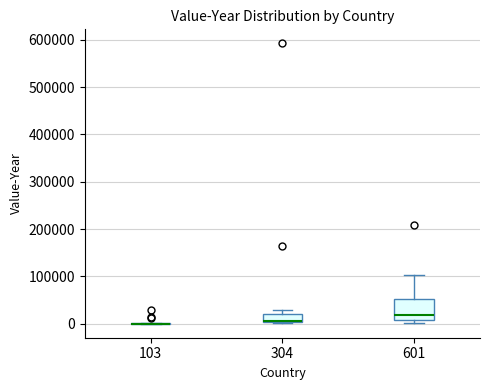

Where is the upper edge of the box at x = 304 on the y-axis? The values are not printed on the chart, so give them approximately, as read against the axis.

20000